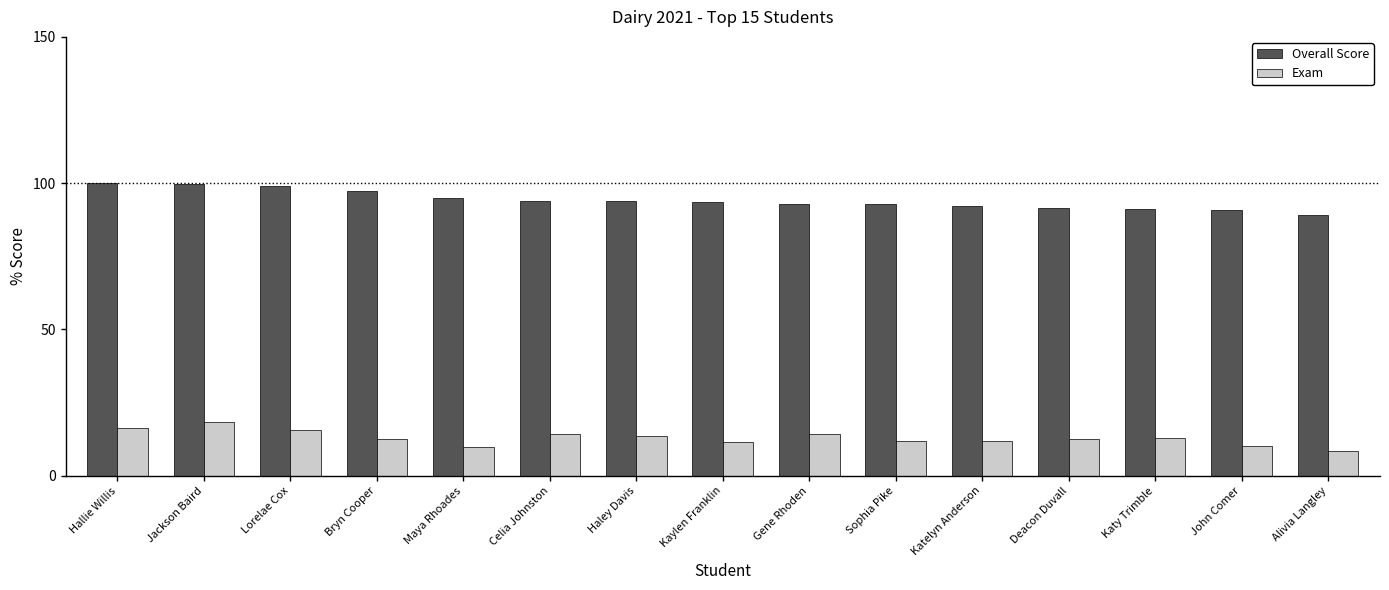

How many distinct data groups are displayed?

2